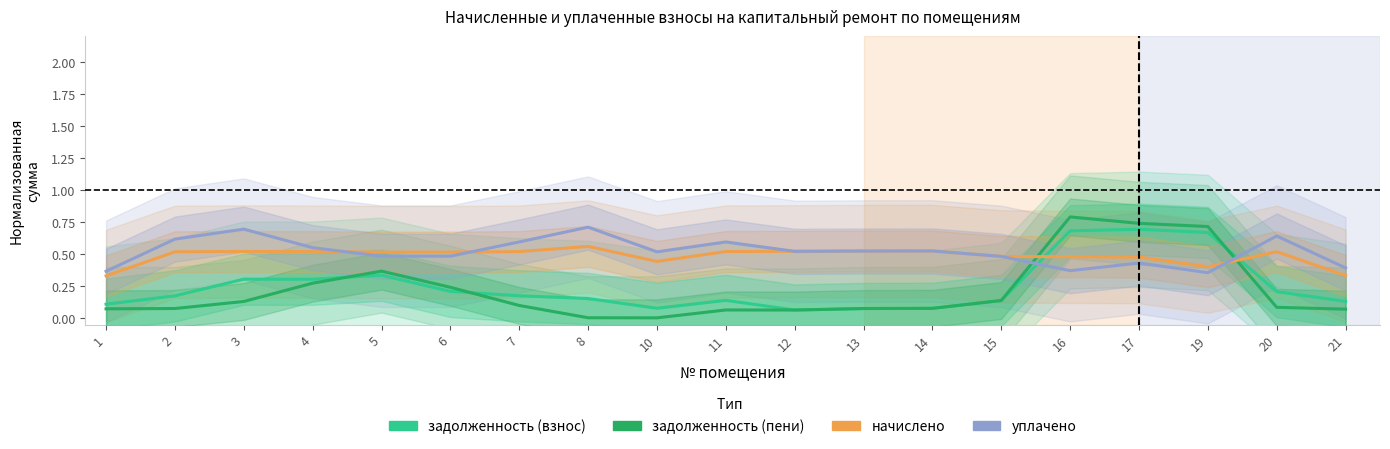

After their last crossing, which series has the higher values: задолженность (взнос) or уплачено?

уплачено